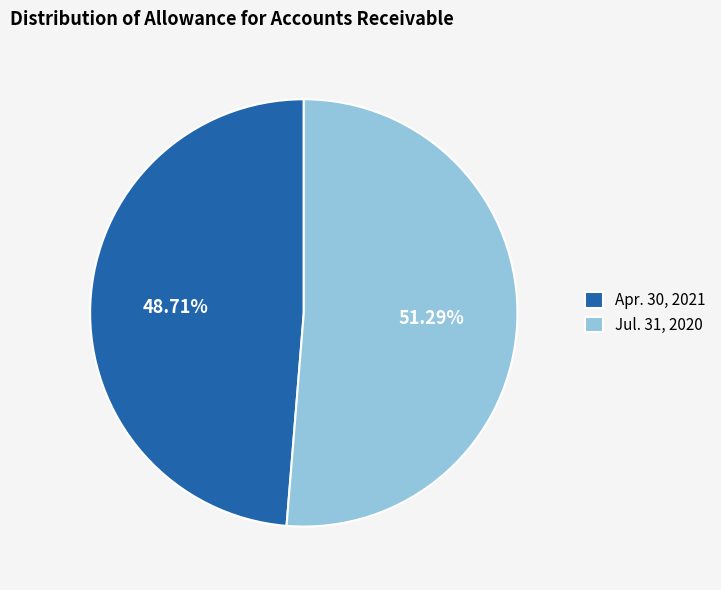

Which category has the smallest portion of the pie?

Apr. 30, 2021